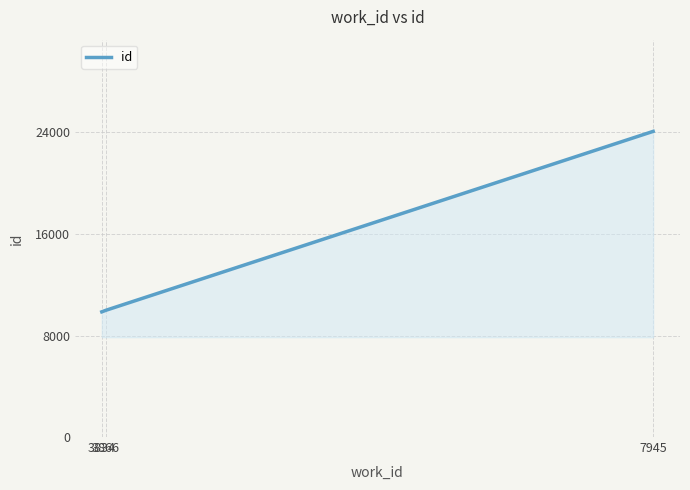

The chart shows a value of 17180 at 3834. True or false?

False